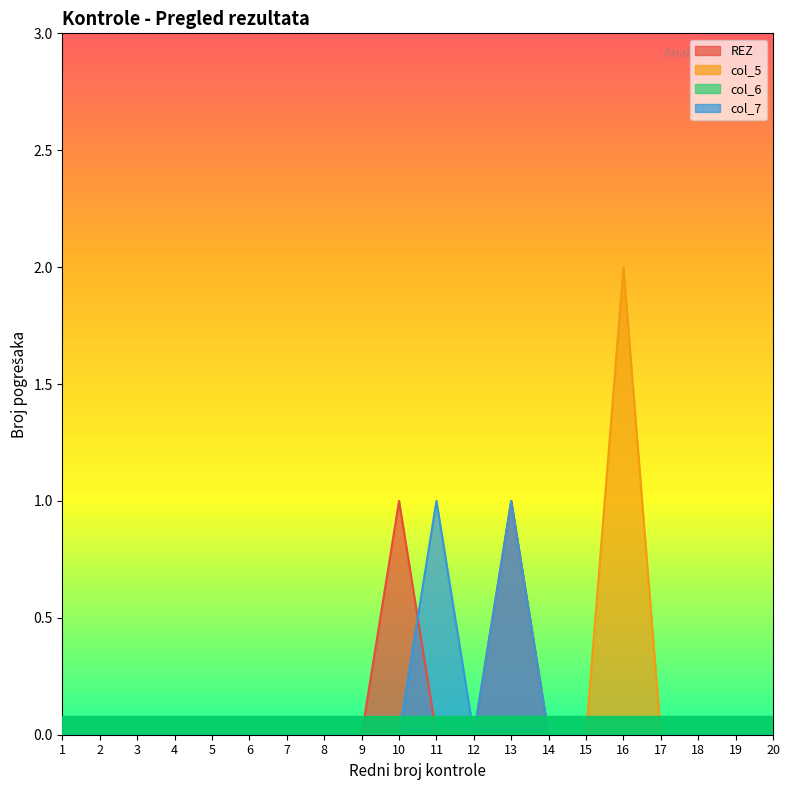

In col_5, how many points are higher than both neighbors (excluding endpoints)?

1